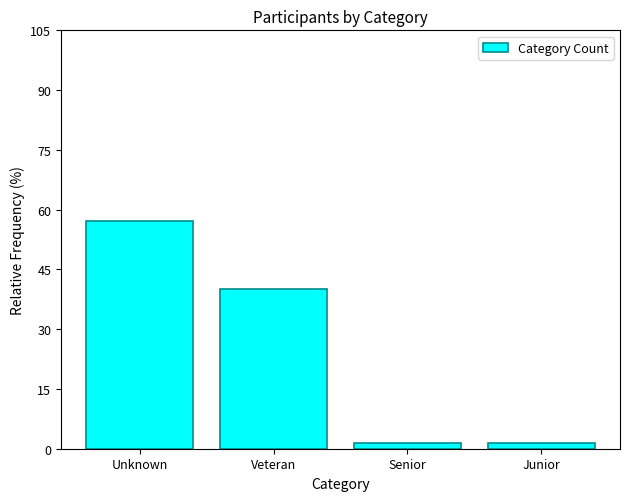

What value does the data have at Unknown?

57.1